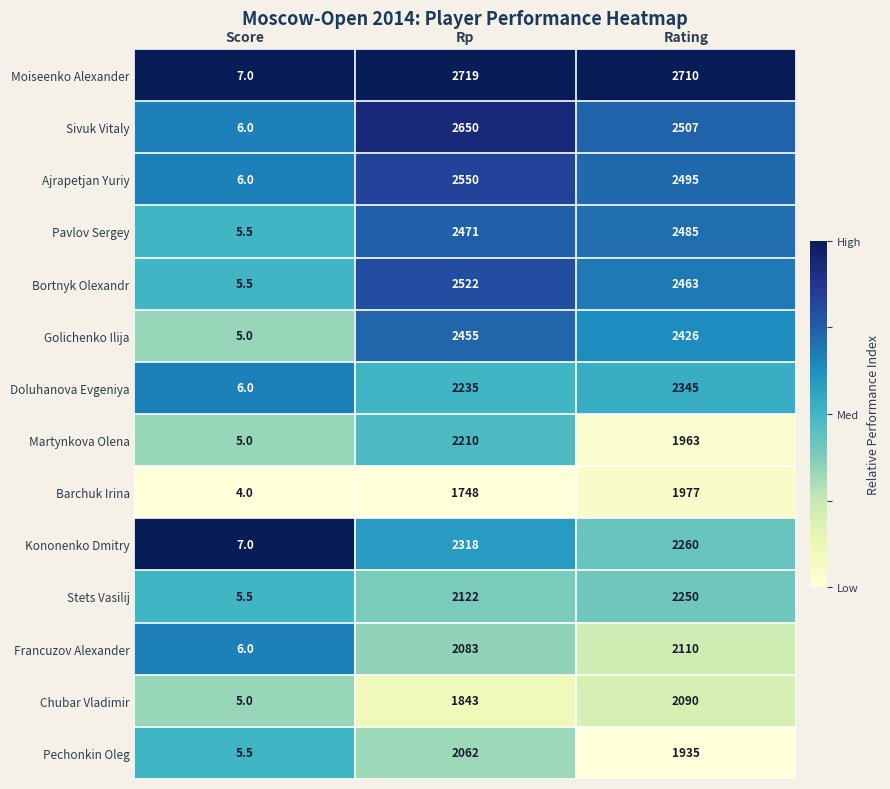

What is the spread (max minus min) of values at Score?

3.0